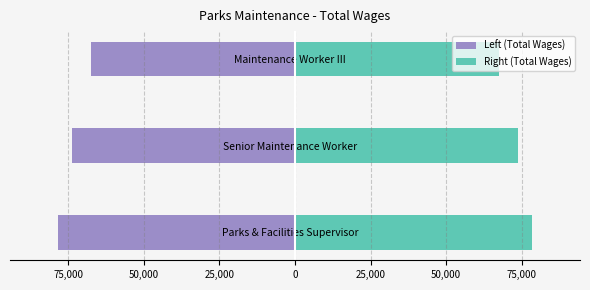

What is the difference between the highest and lowest values at Parks & Facilities Supervisor?

157202